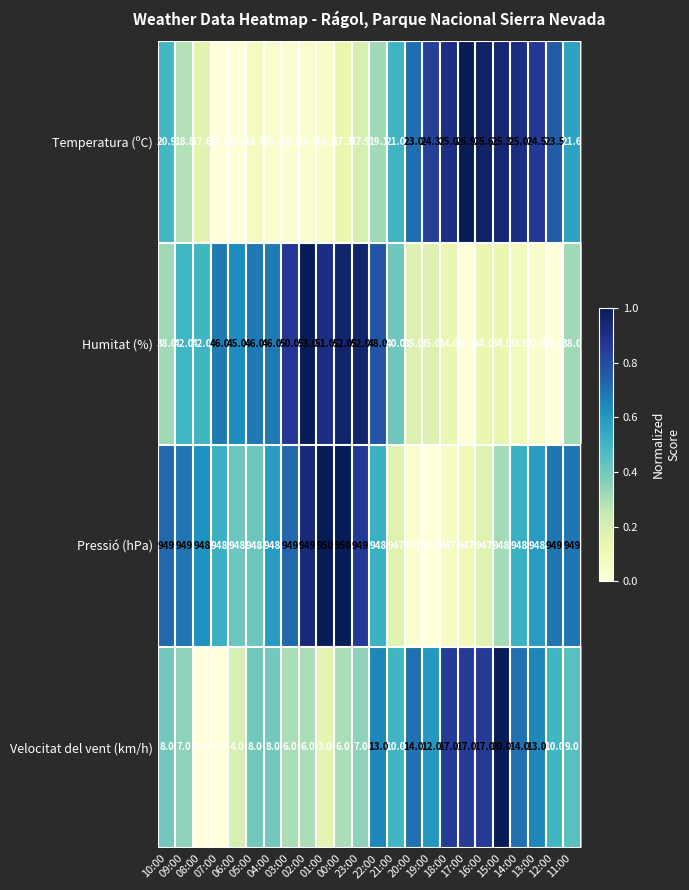

What is the difference between the maximum and minimum values in the Humitat (%) series?

22.0